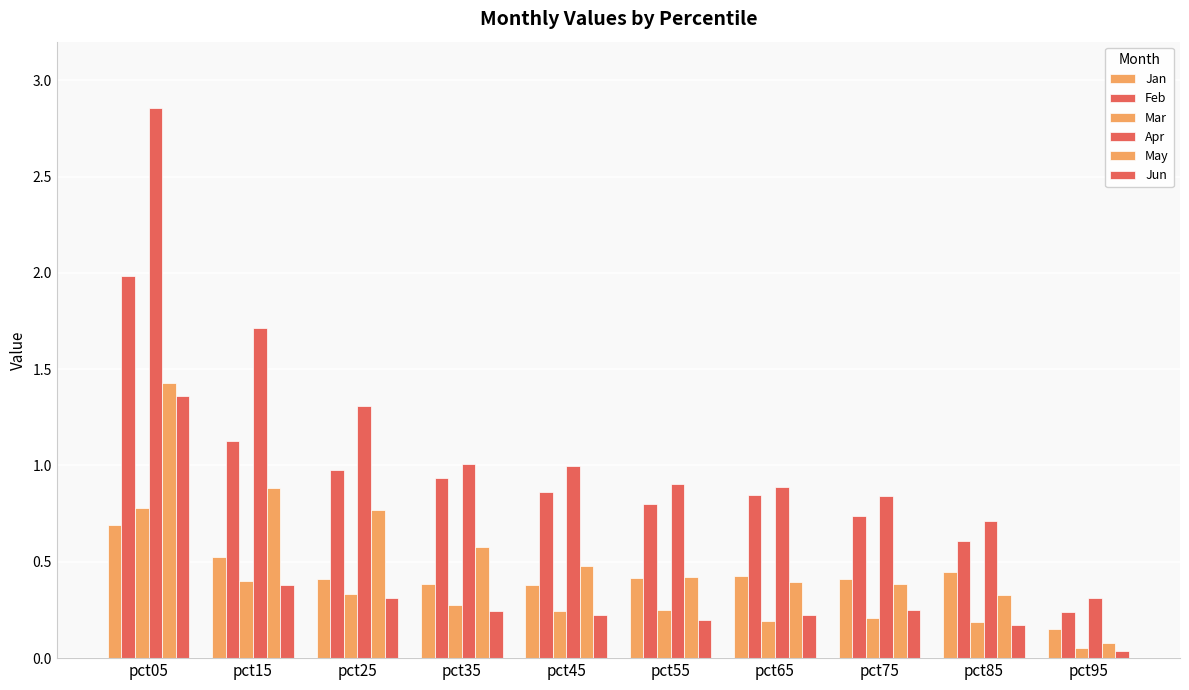

Reading left to right, list all the values displayed in this chart.

Jan: pct05=0.7	pct15=0.5	pct25=0.4	pct35=0.4	pct45=0.4	pct55=0.4	pct65=0.4	pct75=0.4	pct85=0.4	pct95=0.2
Feb: pct05=2.0	pct15=1.1	pct25=1.0	pct35=0.9	pct45=0.9	pct55=0.8	pct65=0.8	pct75=0.7	pct85=0.6	pct95=0.2
Mar: pct05=0.8	pct15=0.4	pct25=0.3	pct35=0.3	pct45=0.2	pct55=0.2	pct65=0.2	pct75=0.2	pct85=0.2	pct95=0.1
Apr: pct05=2.9	pct15=1.7	pct25=1.3	pct35=1.0	pct45=1.0	pct55=0.9	pct65=0.9	pct75=0.8	pct85=0.7	pct95=0.3
May: pct05=1.4	pct15=0.9	pct25=0.8	pct35=0.6	pct45=0.5	pct55=0.4	pct65=0.4	pct75=0.4	pct85=0.3	pct95=0.1
Jun: pct05=1.4	pct15=0.4	pct25=0.3	pct35=0.2	pct45=0.2	pct55=0.2	pct65=0.2	pct75=0.2	pct85=0.2	pct95=0.0